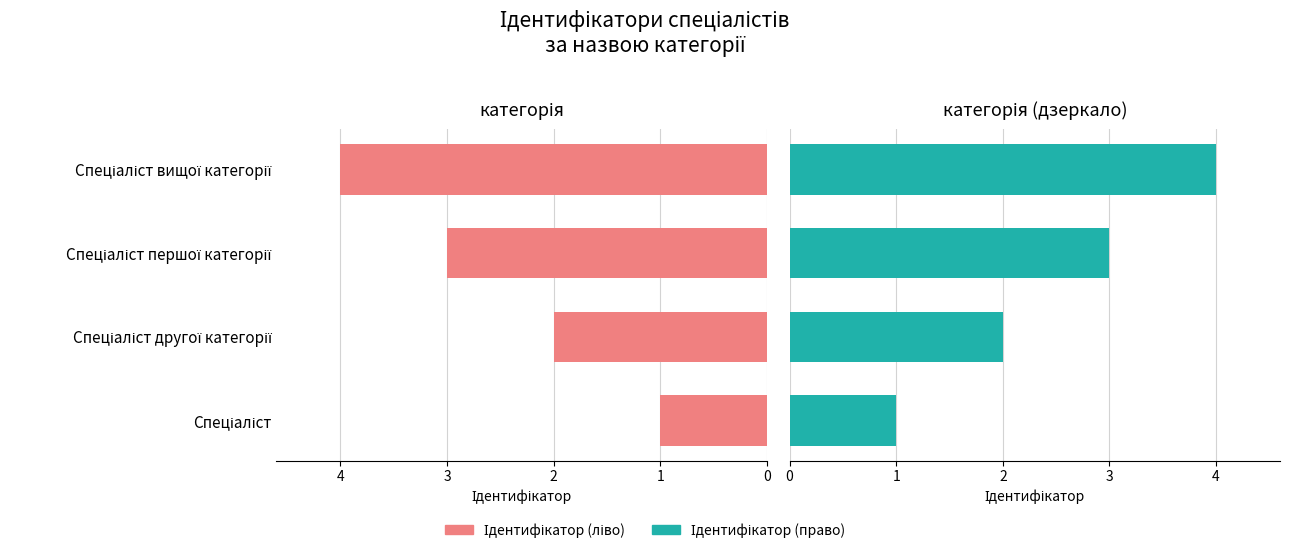

What is the value of the Ідентифікатор (право) bar at the 1st from the left?

1